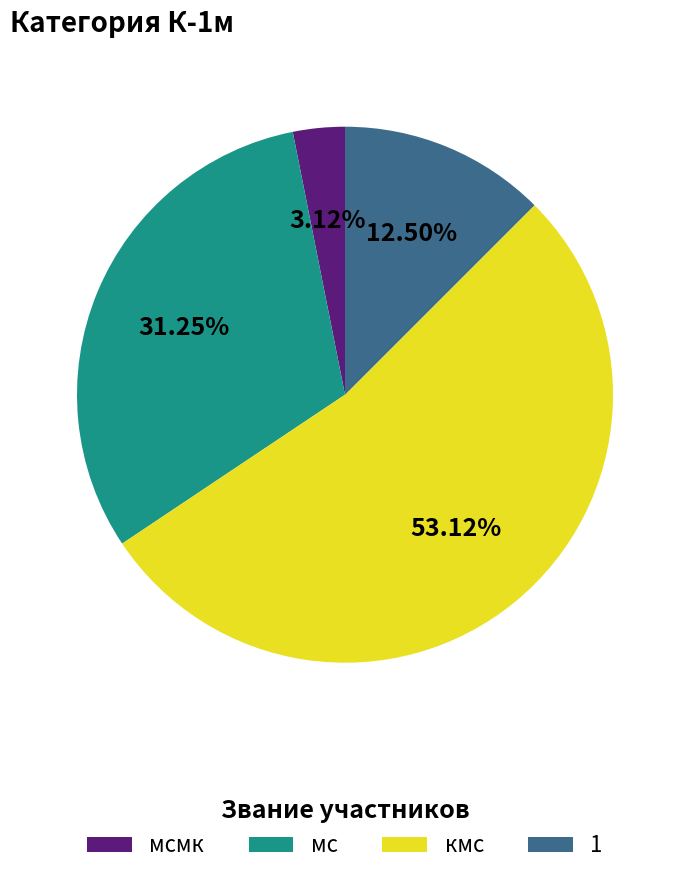

Which category has the biggest portion of the pie?

кмс